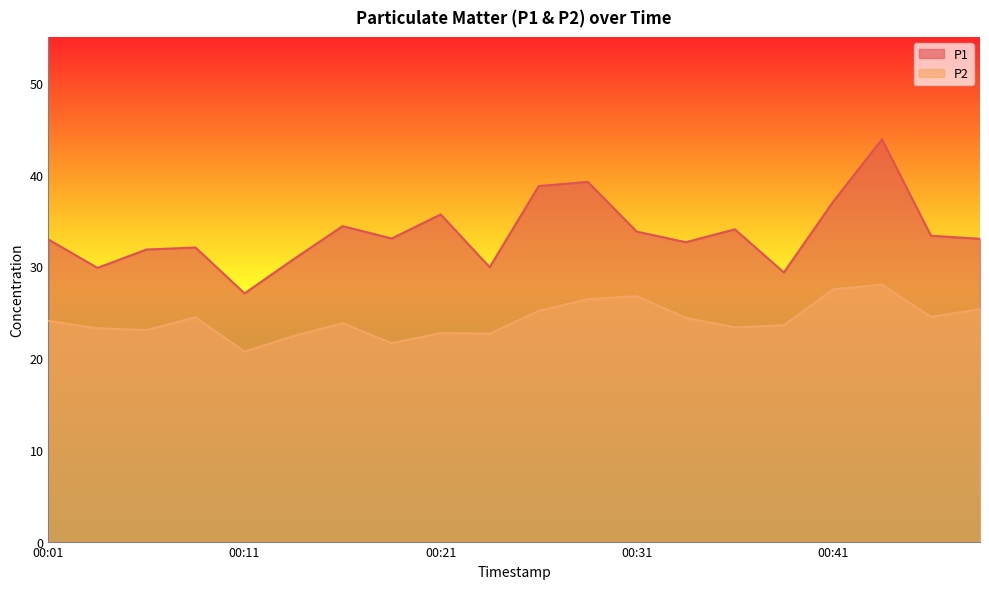

Reading right to left, transcribe all the data shown in this chart.

P1: 00:48=33.0	00:46=33.3	00:43=43.9	00:41=37.0	00:38=29.3	00:36=34.0	00:33=32.6	00:31=33.8	00:28=39.2	00:26=38.8	00:23=29.9	00:21=35.6	00:18=33.0	00:16=34.4	00:13=30.8	00:11=27.1	00:08=32.0	00:06=31.8	00:03=29.8	00:01=32.9
P2: 00:48=25.3	00:46=24.5	00:43=28.0	00:41=27.5	00:38=23.6	00:36=23.4	00:33=24.4	00:31=26.8	00:28=26.4	00:26=25.1	00:23=22.7	00:21=22.7	00:18=21.6	00:16=23.8	00:13=22.4	00:11=20.7	00:08=24.4	00:06=23.1	00:03=23.2	00:01=24.1